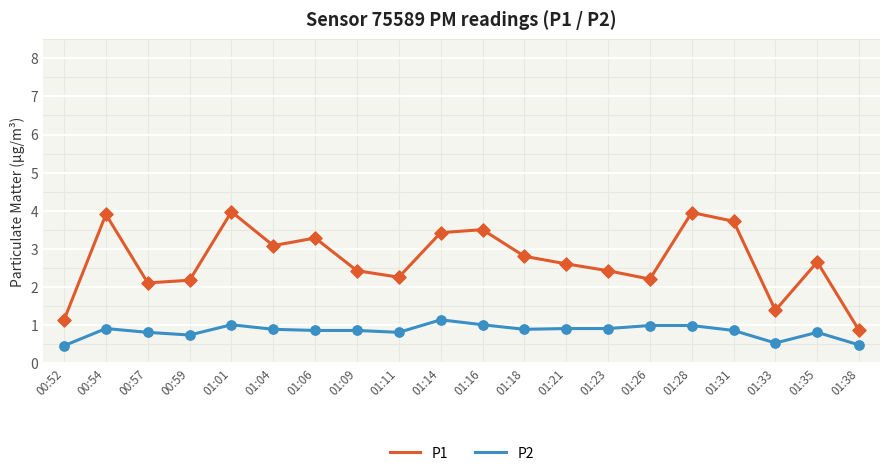

What is the spread (max minus min) of values at 01:21?

1.7